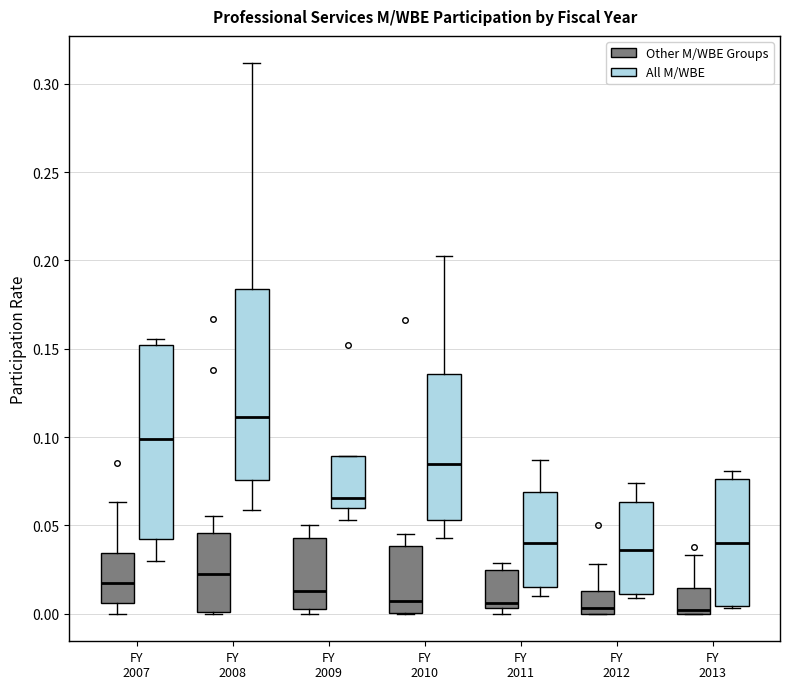

Reading left to right, read every box against the y-axis: the position of its median line, the range the box covers, and the ends of its whiskers. The values are not printed on the chart, so give them approximately, as read against the axis.

FY 2007 (Other M/WBE Groups): median 0.015, box 0.005 to 0.035, whiskers 0.000 to 0.065
FY 2007 (All M/WBE): median 0.100, box 0.040 to 0.150, whiskers 0.030 to 0.155
FY 2008 (Other M/WBE Groups): median 0.025, box 0.000 to 0.045, whiskers 0.000 to 0.055
FY 2008 (All M/WBE): median 0.110, box 0.075 to 0.185, whiskers 0.060 to 0.310
FY 2009 (Other M/WBE Groups): median 0.015, box 0.005 to 0.045, whiskers 0.000 to 0.050
FY 2009 (All M/WBE): median 0.065, box 0.060 to 0.090, whiskers 0.055 to 0.090
FY 2010 (Other M/WBE Groups): median 0.005, box 0.000 to 0.040, whiskers 0.000 to 0.045
FY 2010 (All M/WBE): median 0.085, box 0.055 to 0.135, whiskers 0.045 to 0.200
FY 2011 (Other M/WBE Groups): median 0.005 (just above the box's lower edge), box 0.005 to 0.025, whiskers 0.000 to 0.030
FY 2011 (All M/WBE): median 0.040, box 0.015 to 0.070, whiskers 0.010 to 0.085
FY 2012 (Other M/WBE Groups): median 0.005, box 0.000 to 0.015, whiskers 0.000 to 0.030
FY 2012 (All M/WBE): median 0.035, box 0.010 to 0.065, whiskers 0.010 (just below the box's lower edge) to 0.075
FY 2013 (Other M/WBE Groups): median 0.000 (just above the box's lower edge), box 0.000 to 0.015, whiskers 0.000 to 0.035
FY 2013 (All M/WBE): median 0.040, box 0.005 to 0.075, whiskers 0.005 (just below the box's lower edge) to 0.080